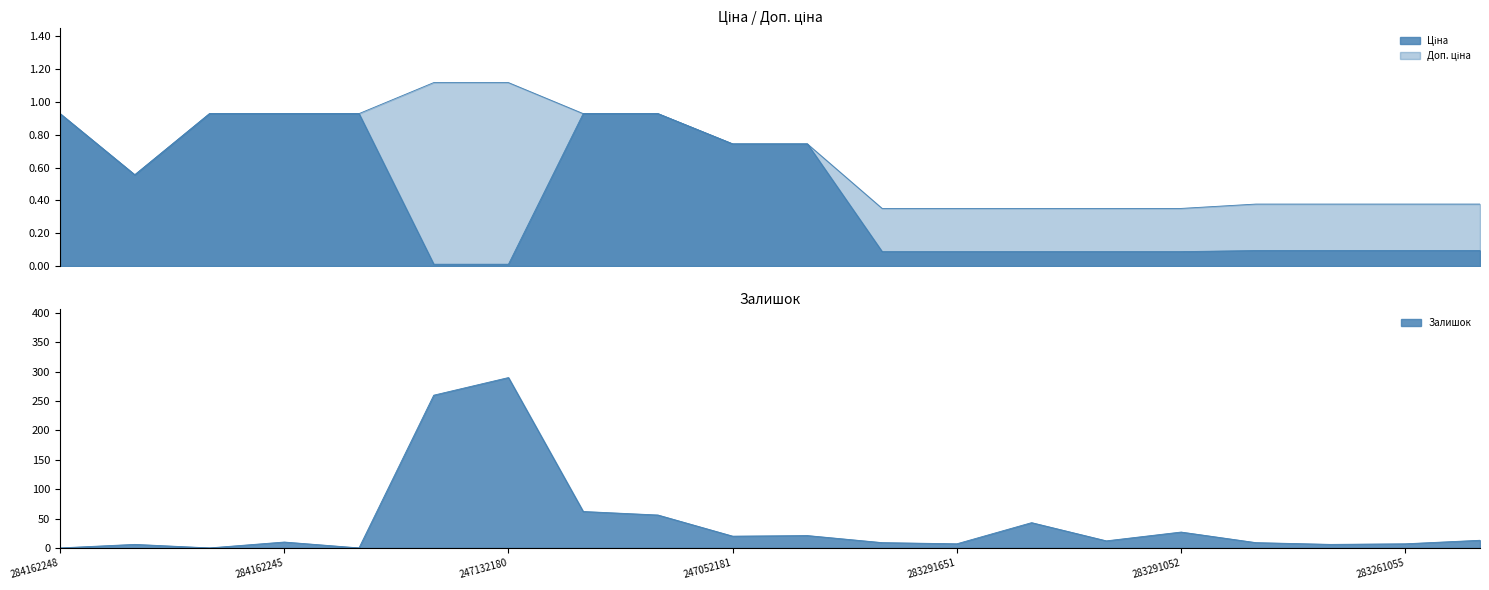

True or false: Доп. ціна and Залишок intersect in this chart.

False